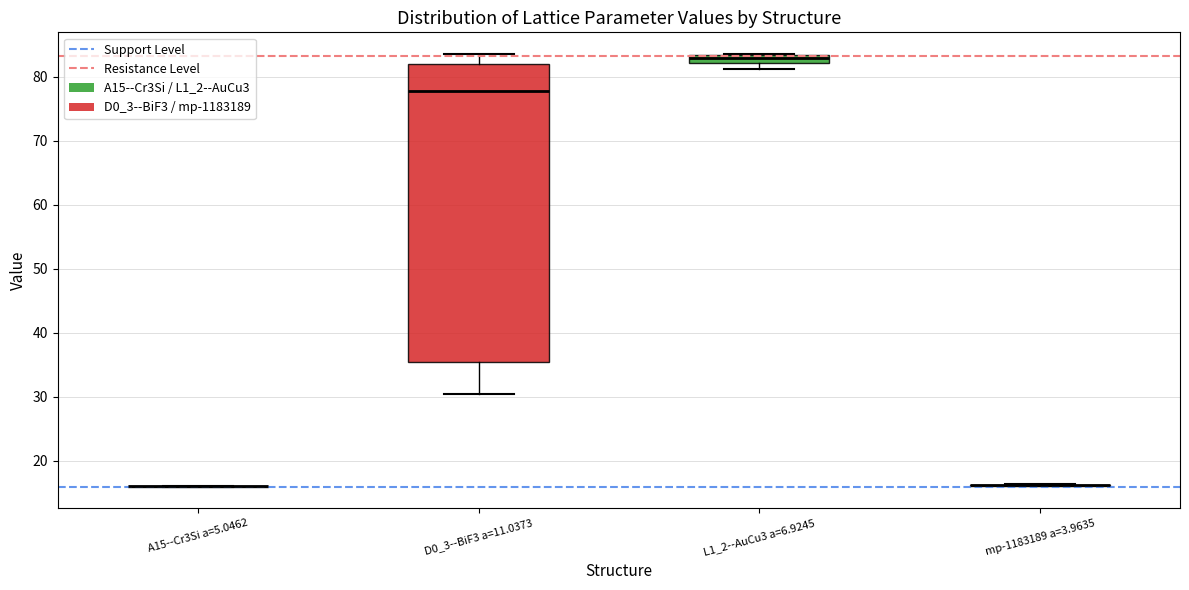

Comparing the boxes themselves (not the whiskers), which one is the tallest?

D0_3--BiF3 a=11.0373